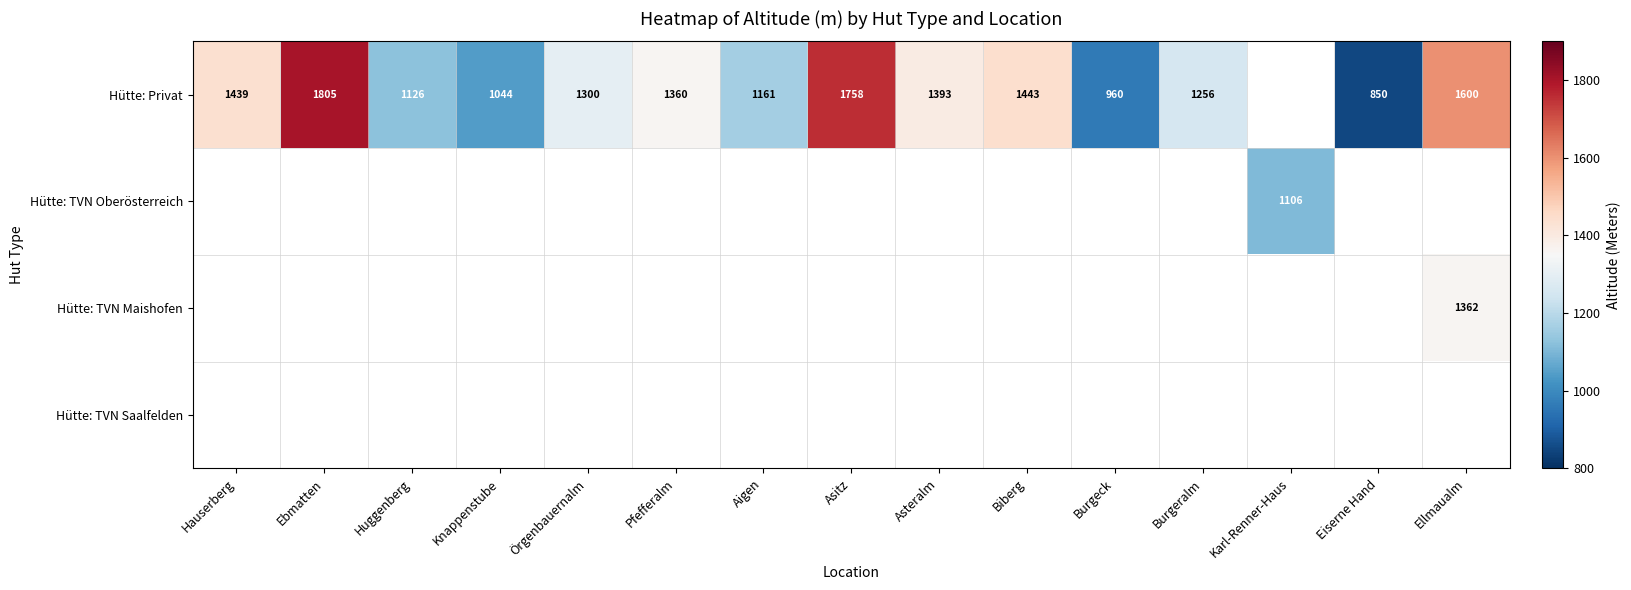

The Hütte: Privat series shows 1256 at Burgeralm. True or false?

True